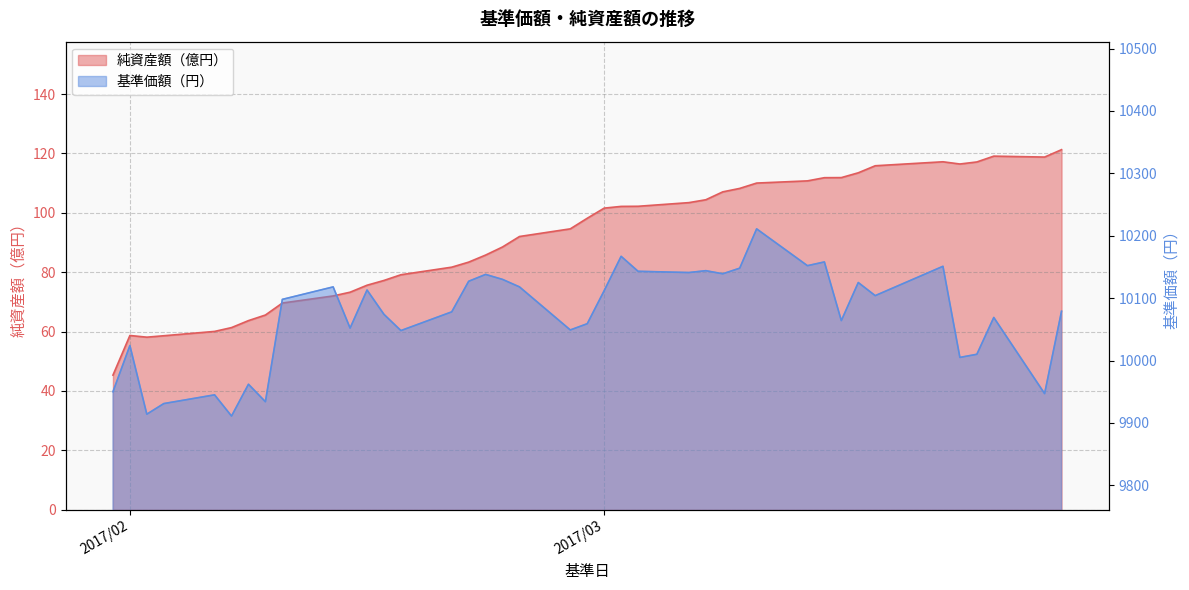

Which category has the lowest value across all series?

2017/01/31